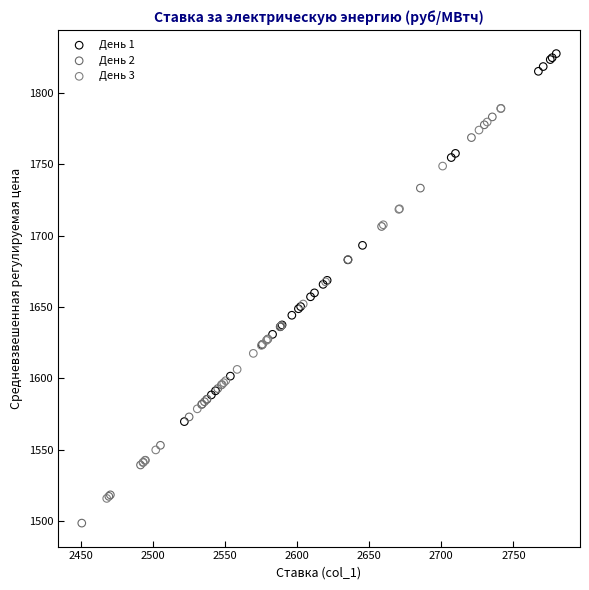

Which series contains the highest Y value?

День 1